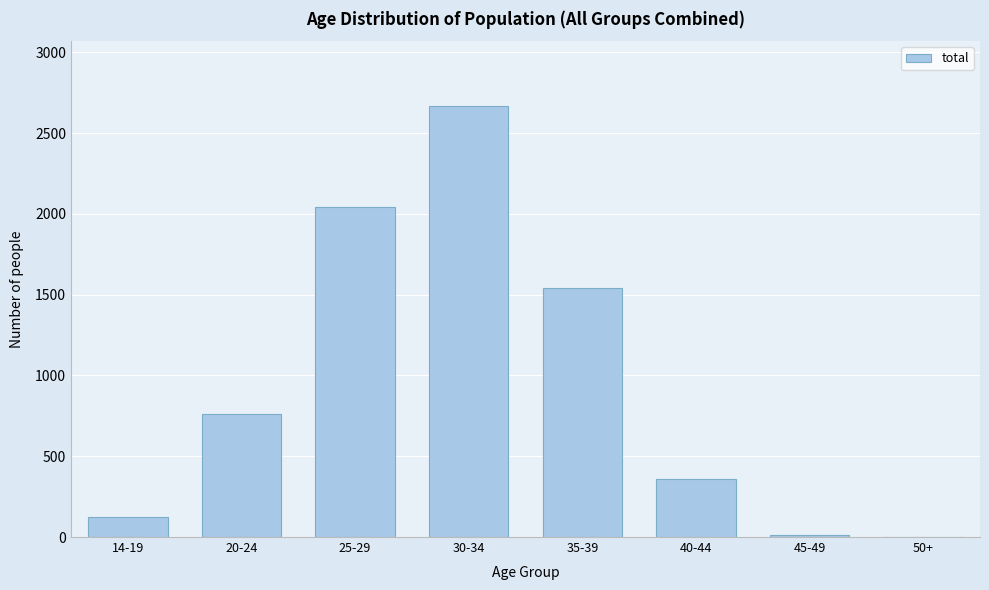

Between 30-34 and 40-44, which is larger?

30-34